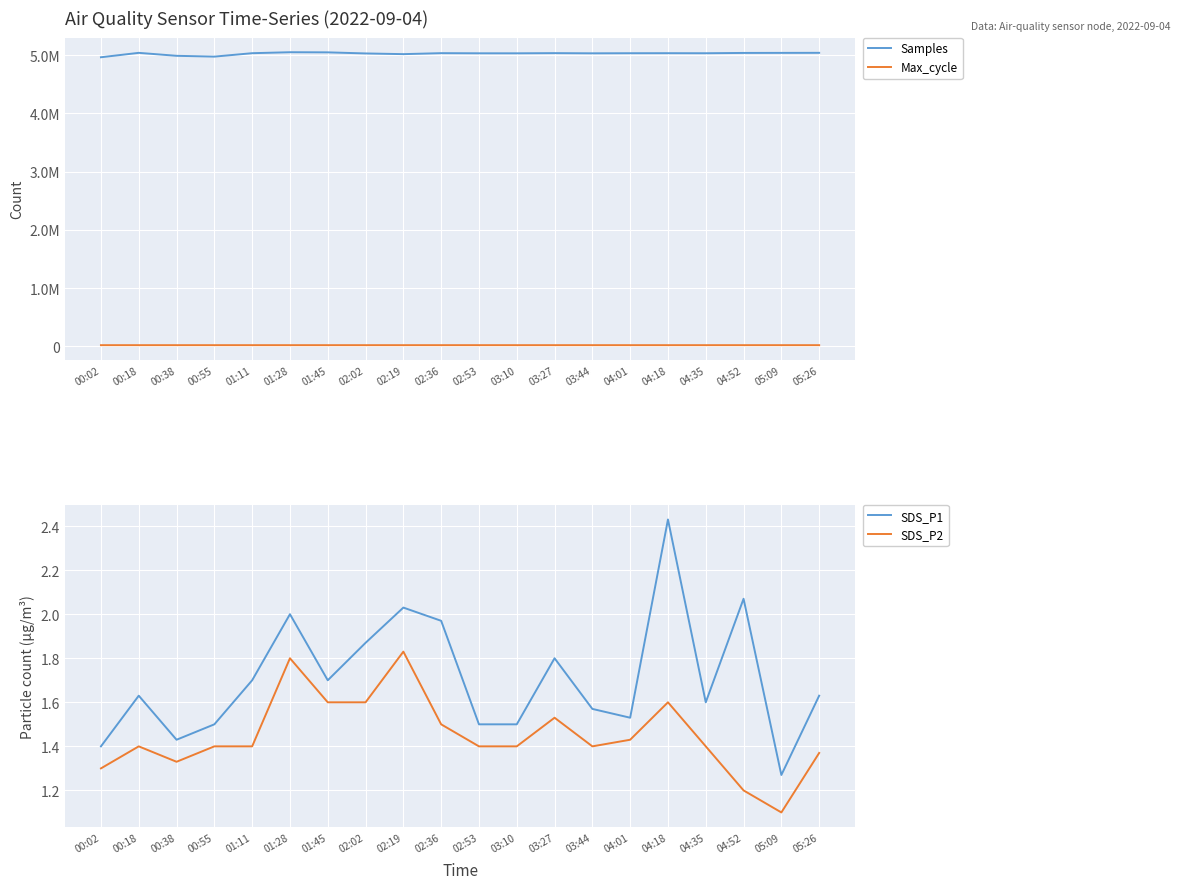

How many lines are shown in the chart?

4